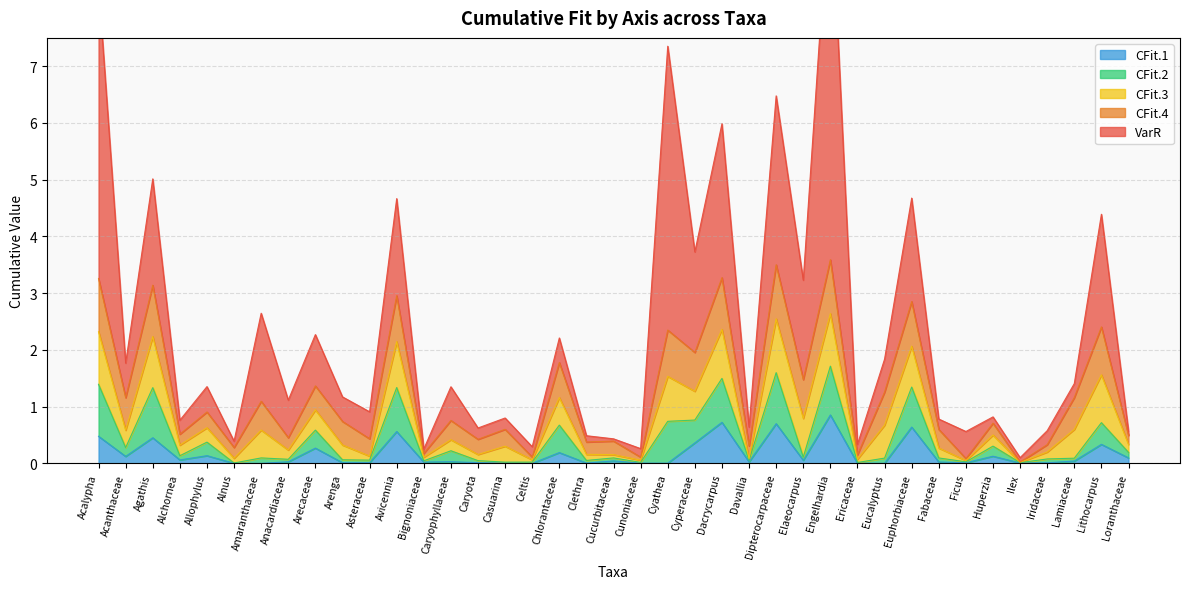

The value of CFit.1 at Anacardiaceae is 0.0. True or false?

False